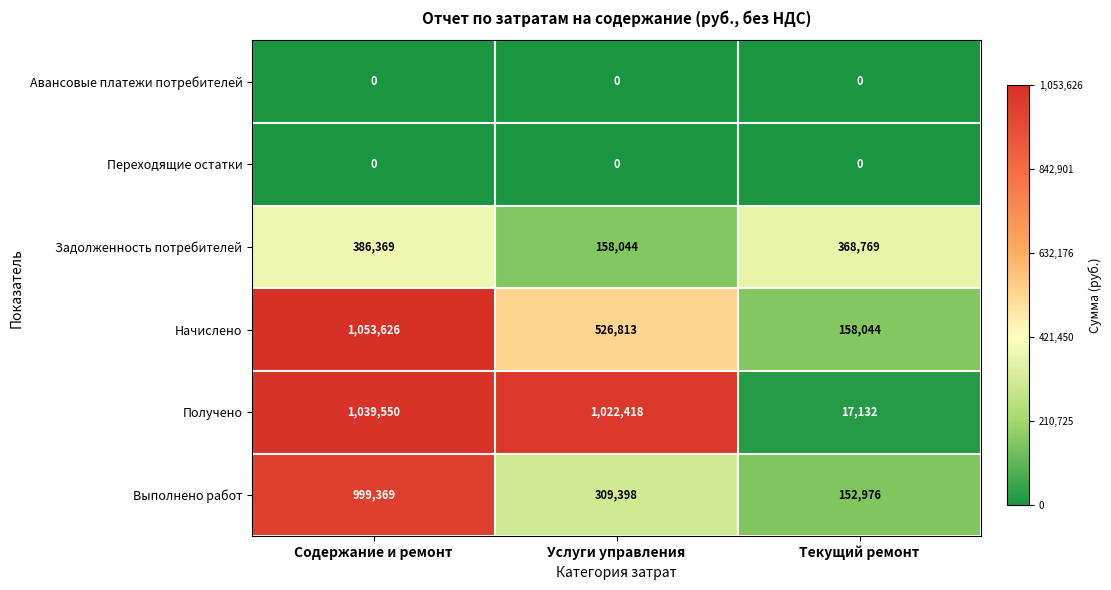

What is the average value of the Выполнено работ series?

487248